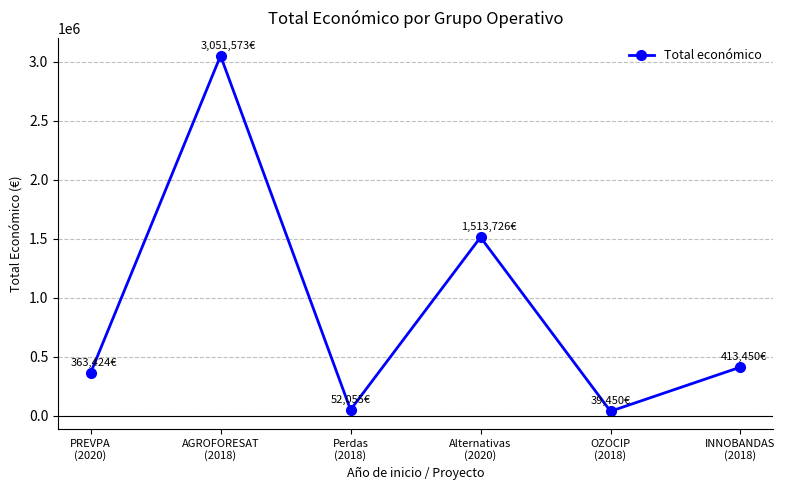

Which has a higher value, OZOCIP
(2018) or Alternativas
(2020)?

Alternativas
(2020)